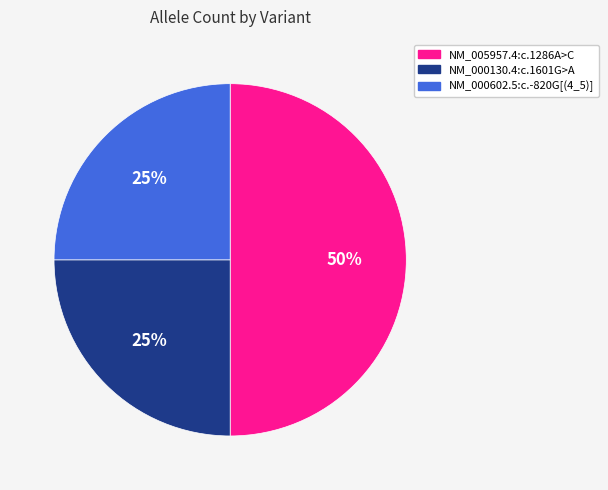

Is it true that NM_005957.4:c.1286A>C is 41% of the pie?

False